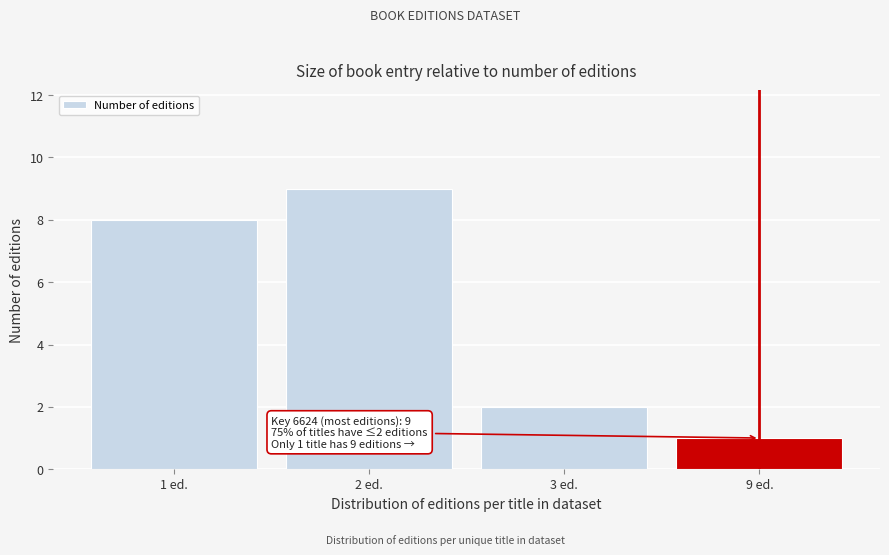

Reading left to right, extract all data points from this chart.

8	9	2	1